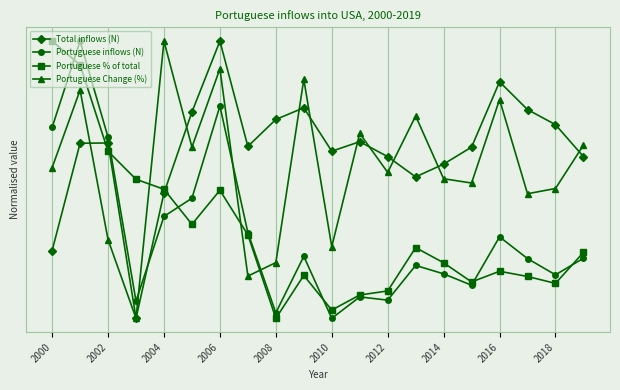

Does the chart have visible grid lines?

Yes